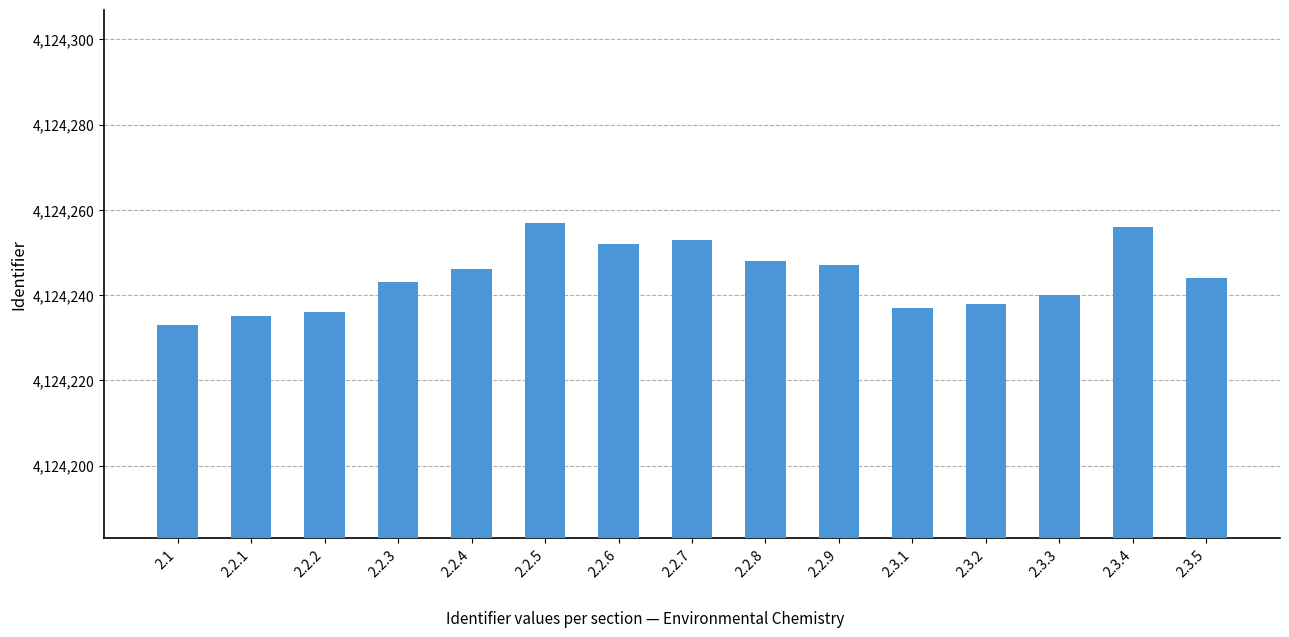

What is the greatest value displayed?

4124257